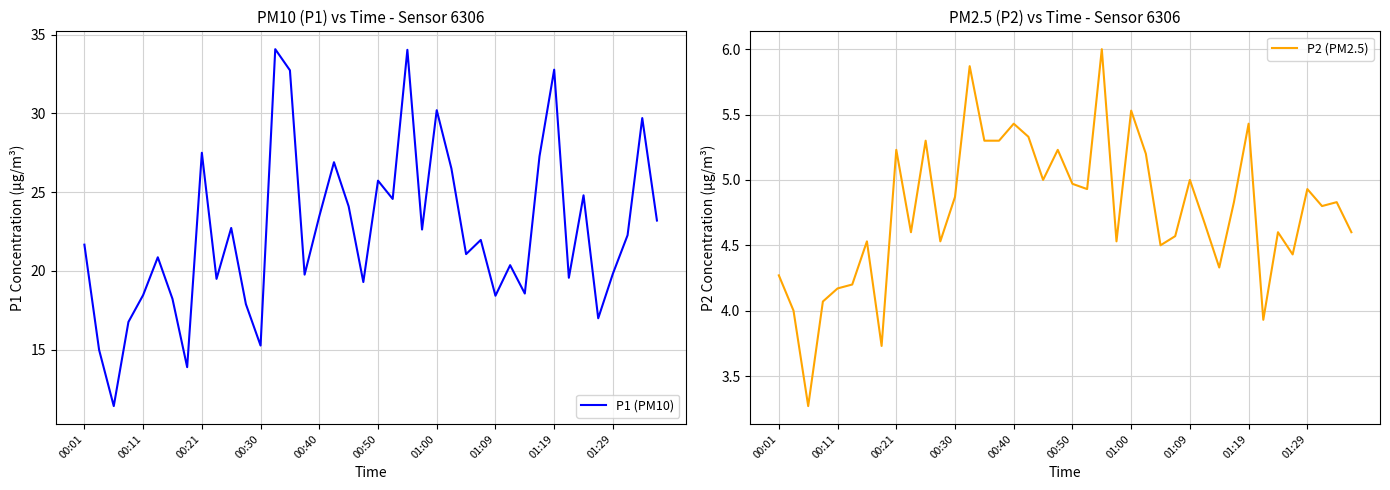

What is the maximum value for P1 (PM10)?

34.1